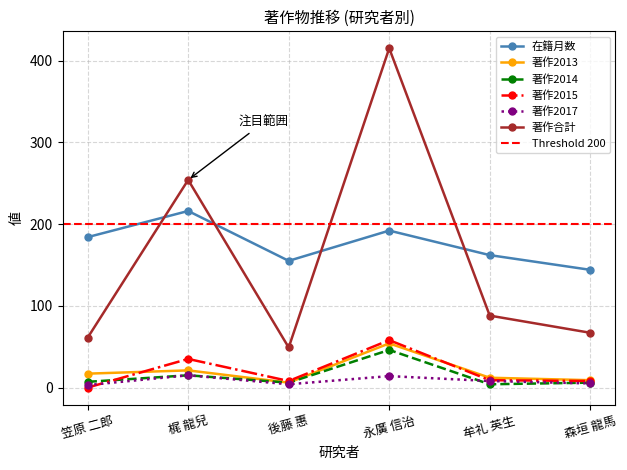

What is the minimum value for 著作2017?

3